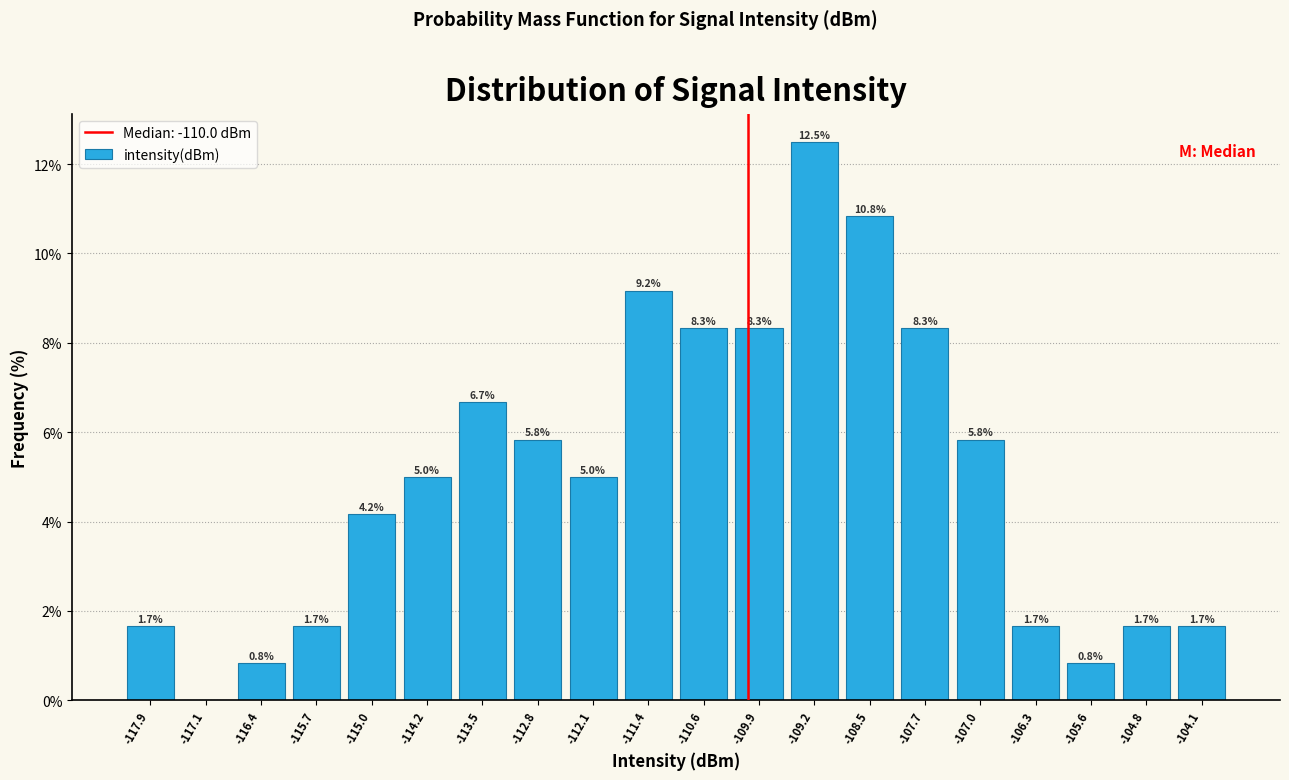

Over which range of the x-axis is the bar tallest?

-109.5 to -108.8